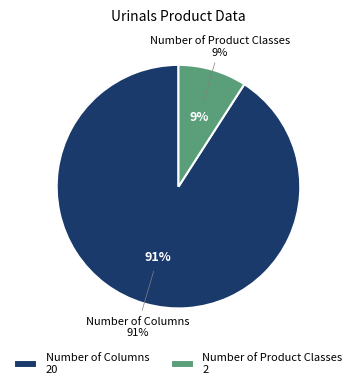

True or false: Number of Columns accounts for 63% of the total.

False